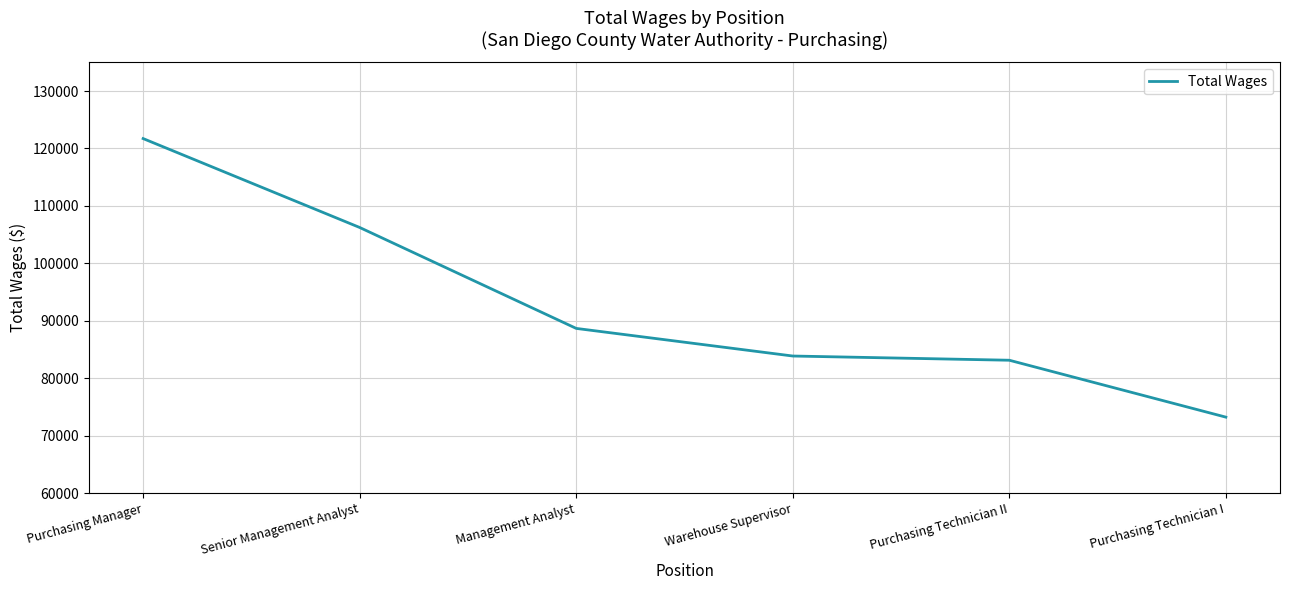

What value does the data have at Purchasing Technician I, to the nearest 100?

73200